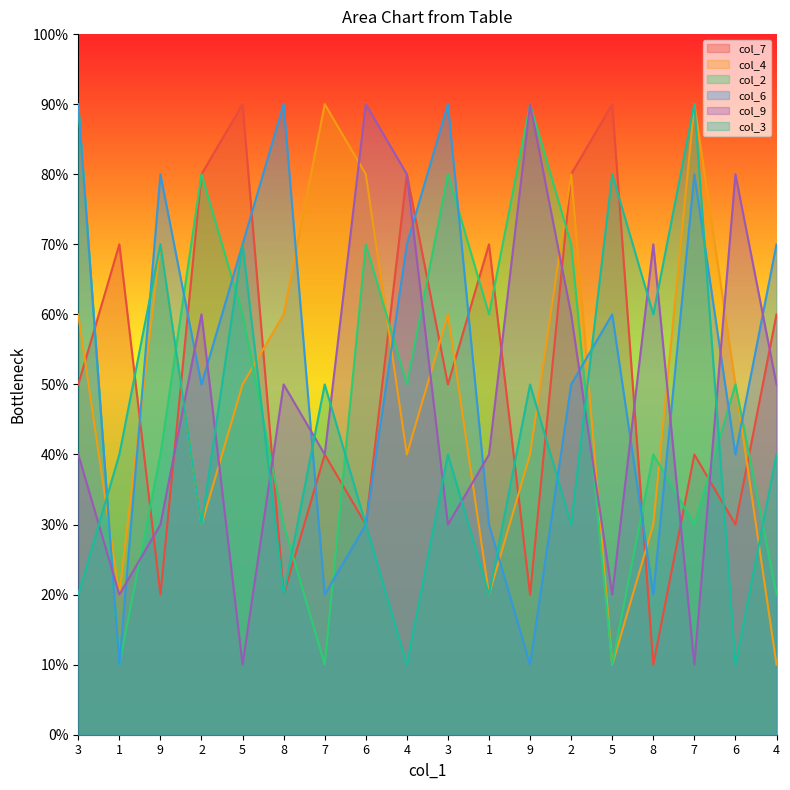

True or false: col_4 and col_6 intersect in this chart.

True